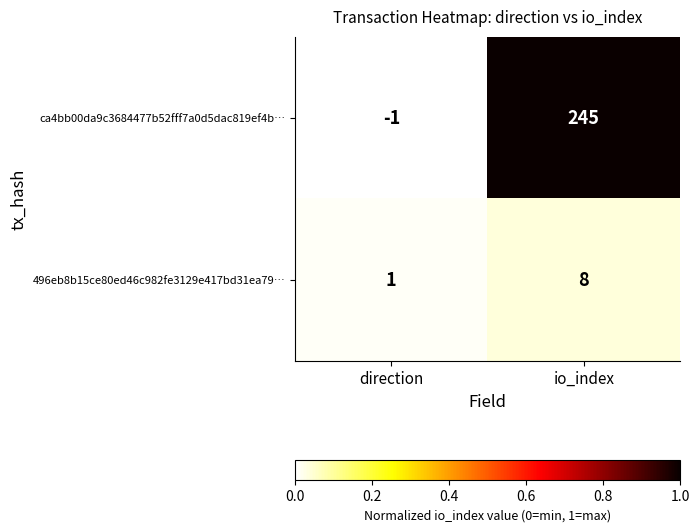

True or false: ca4bb00da9c3684477b52fff7a0d5dac819ef4b… has a value of 0 at direction.

False